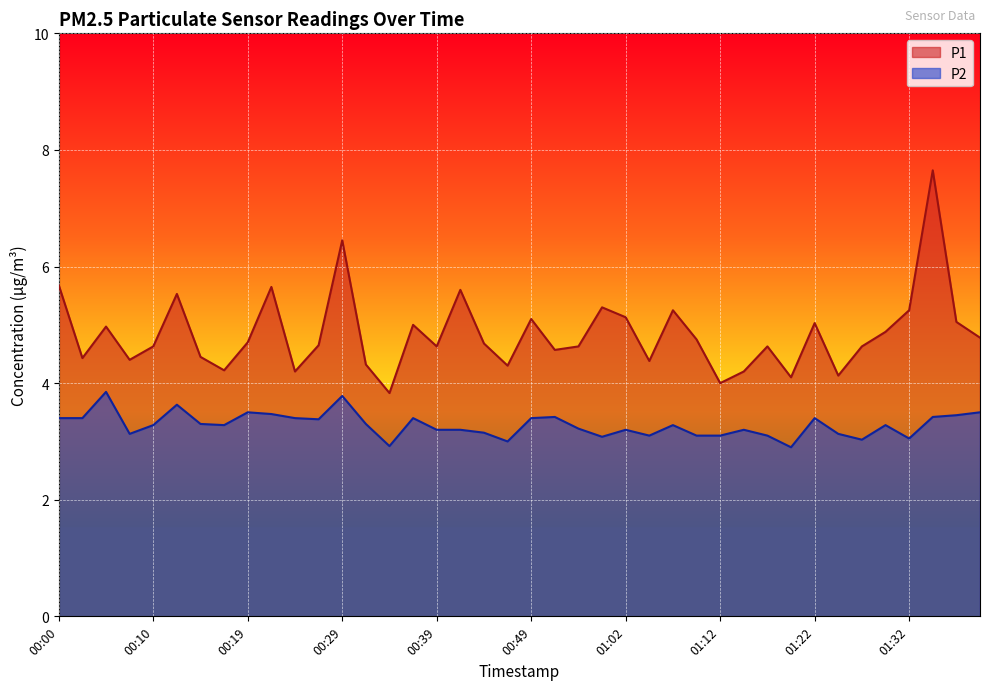

Count the number of data series in this chart.

2